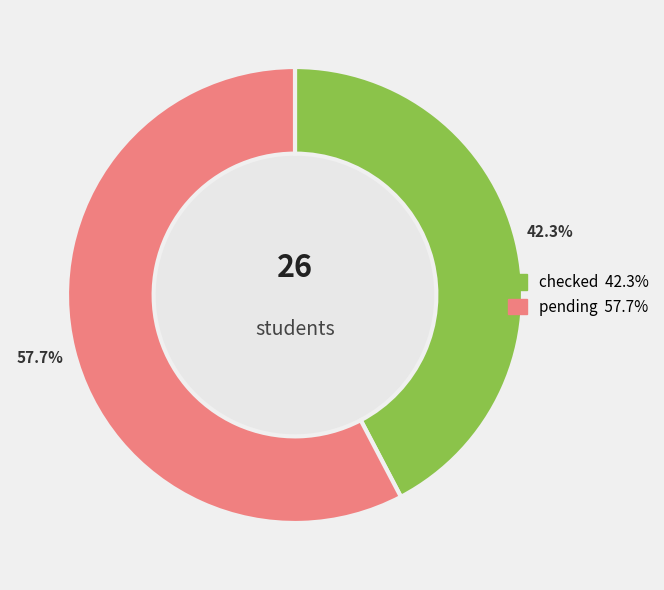

What portion of the pie excludes checked?

57.7%